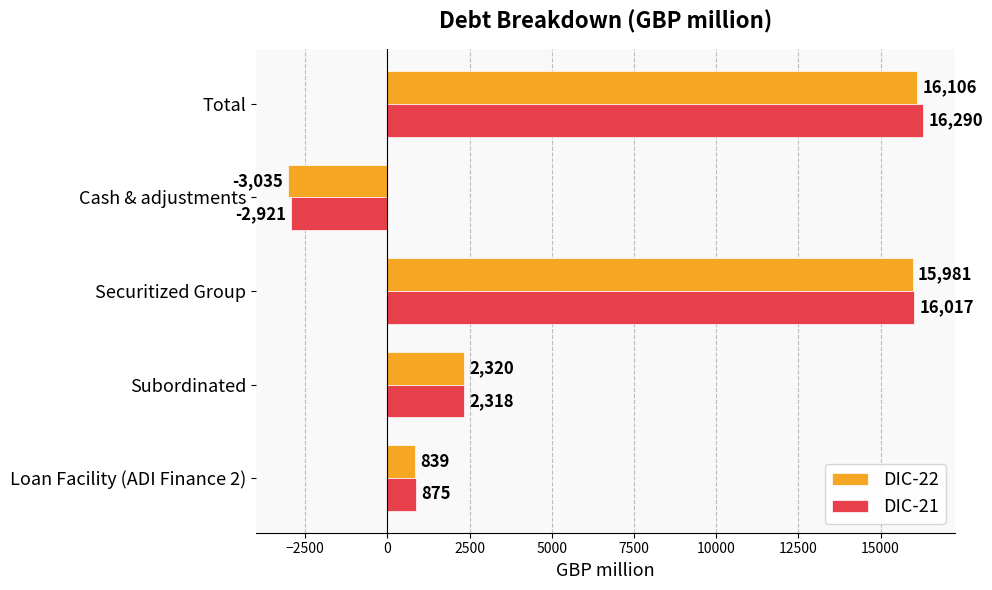

At which label does DIC-21 reach its minimum?

Cash & adjustments